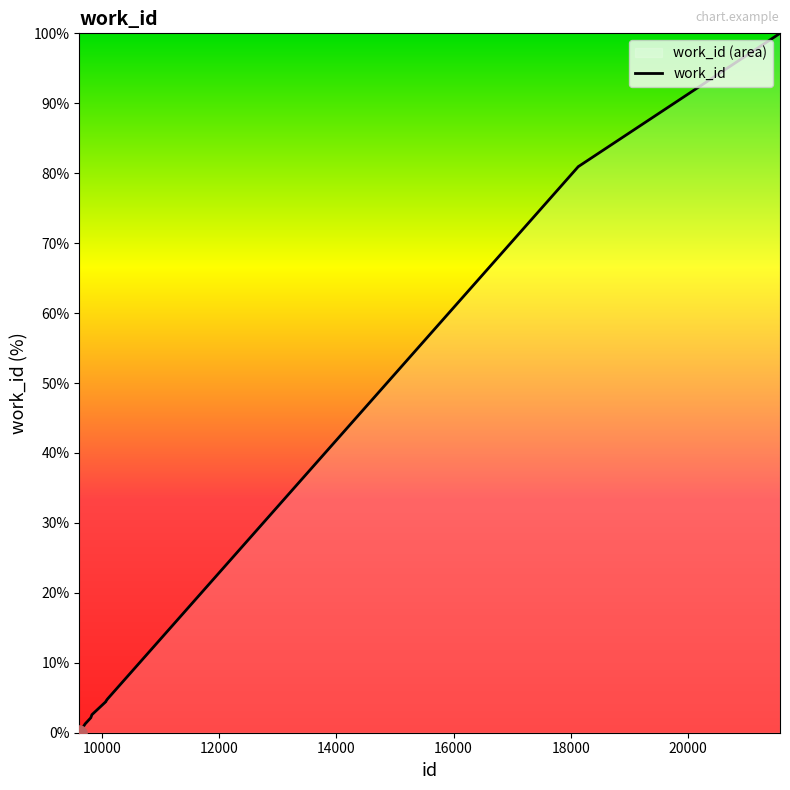

What is the maximum value shown in the chart?

100.0